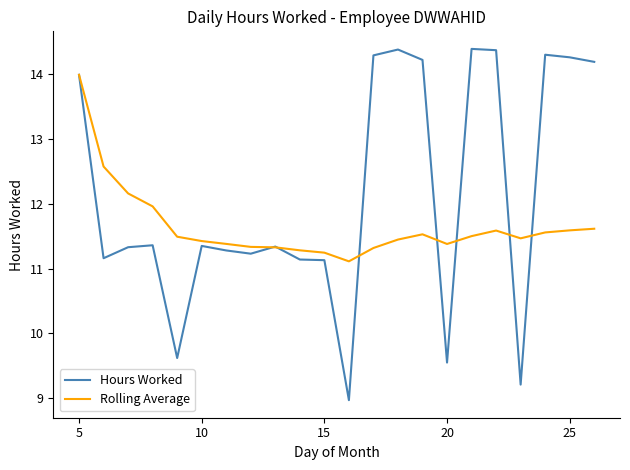

After their last crossing, which series has the higher values: Hours Worked or Rolling Average?

Hours Worked